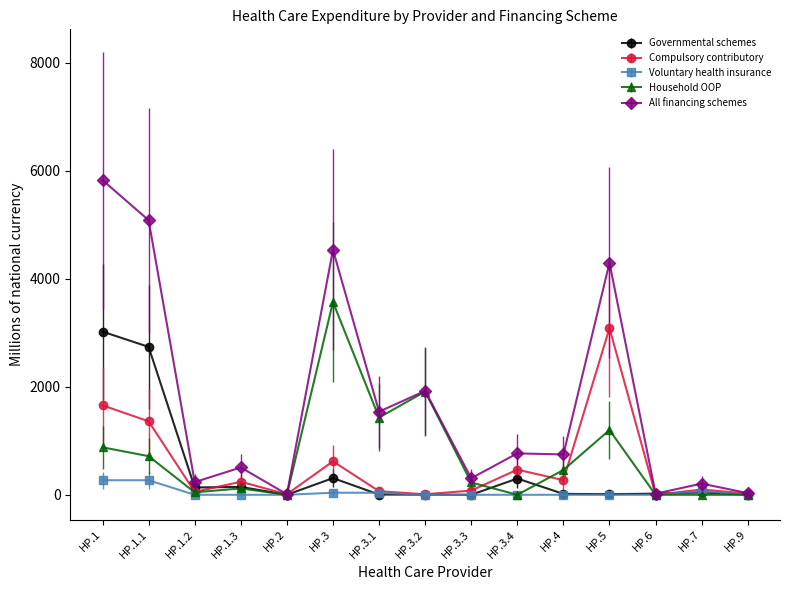

What are all the series names shown in the legend?

Governmental schemes, Compulsory contributory, Voluntary health insurance, Household OOP, All financing schemes